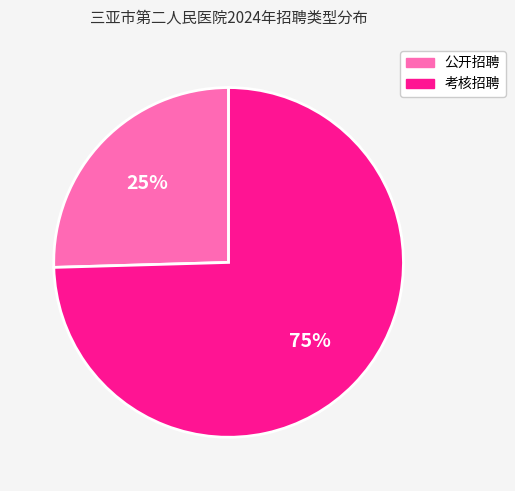

Is it true that 考核招聘 is 75% of the pie?

True